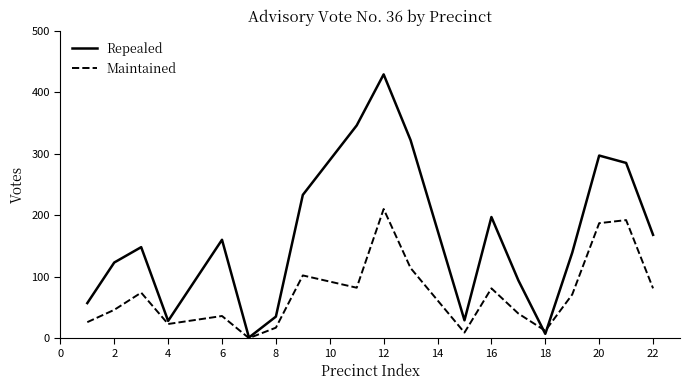

Which series has the largest range (max minus min)?

Repealed